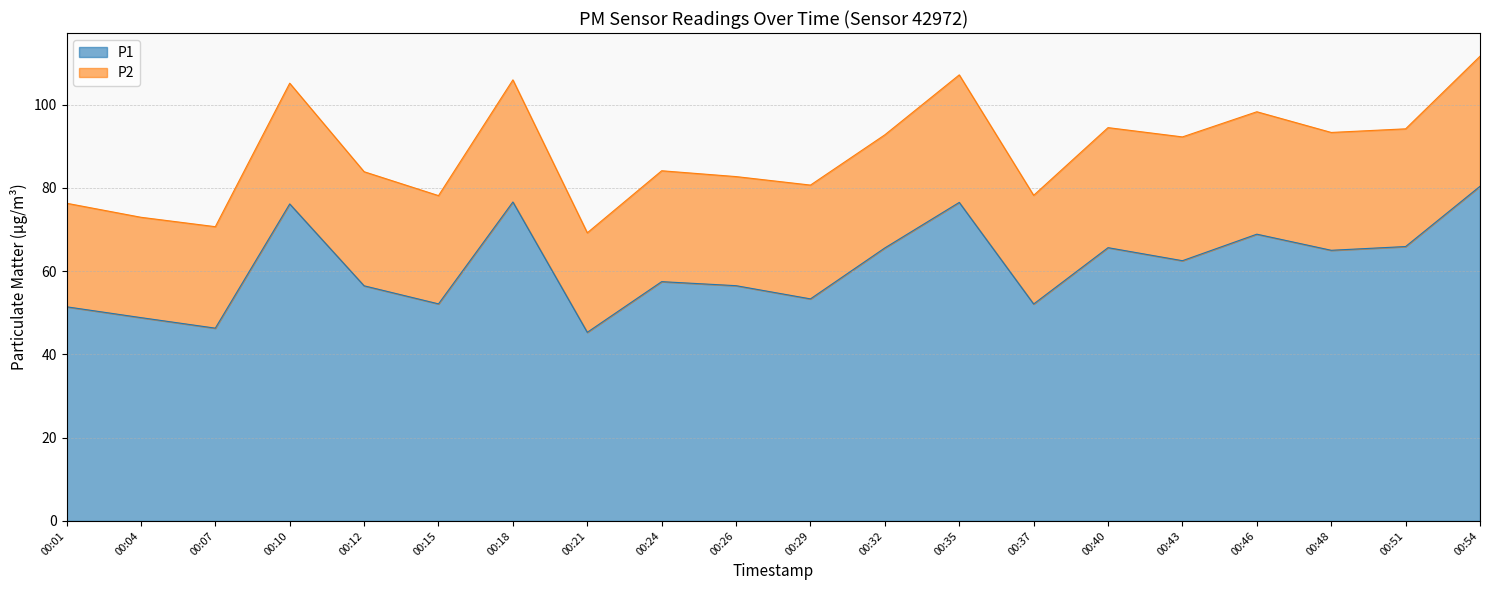

What value does the data have at 00:01?

51.4